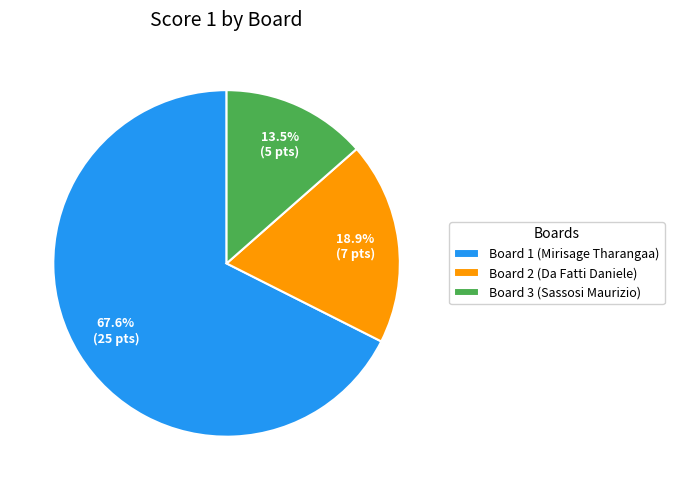

True or false: Board 2 (Da Fatti Daniele) accounts for 10% of the total.

False